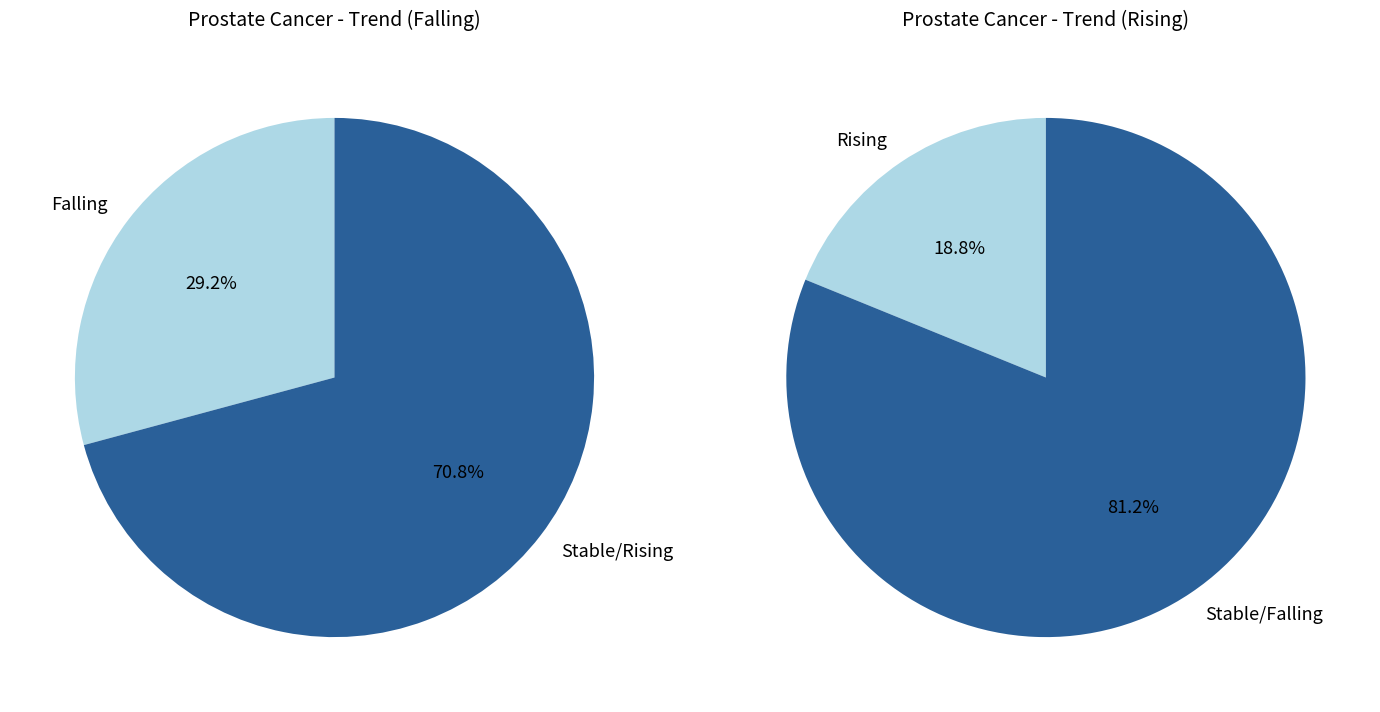

Which category has the smallest portion of the pie?

rising